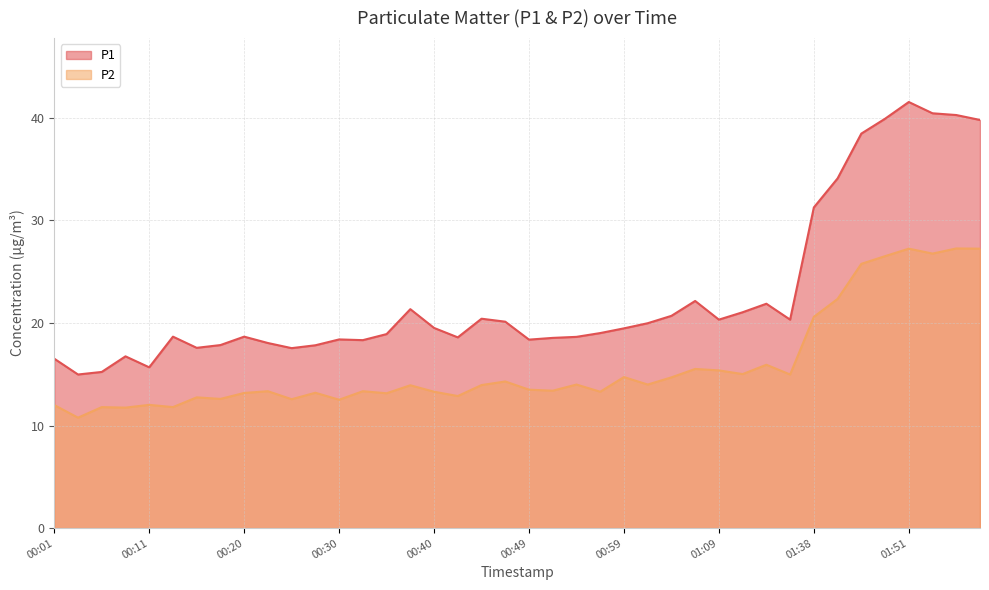

True or false: P2 and P1 intersect in this chart.

False